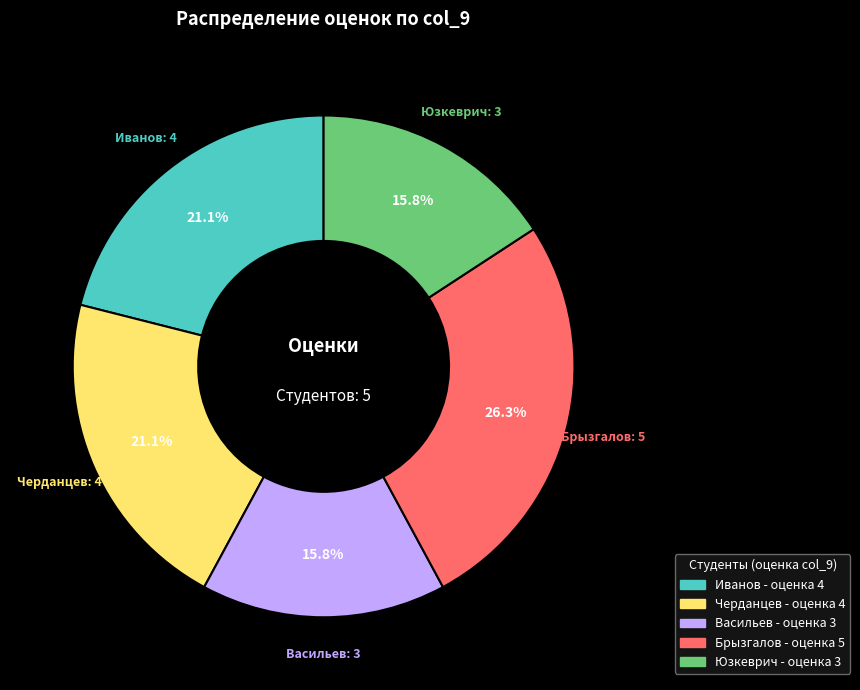

The Васильев slice represents 16% of the pie. True or false?

True